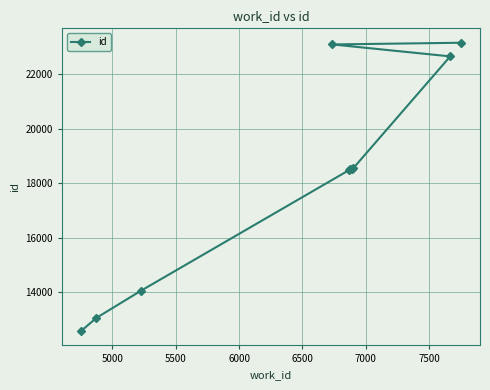

What is the maximum value shown in the chart?

23146